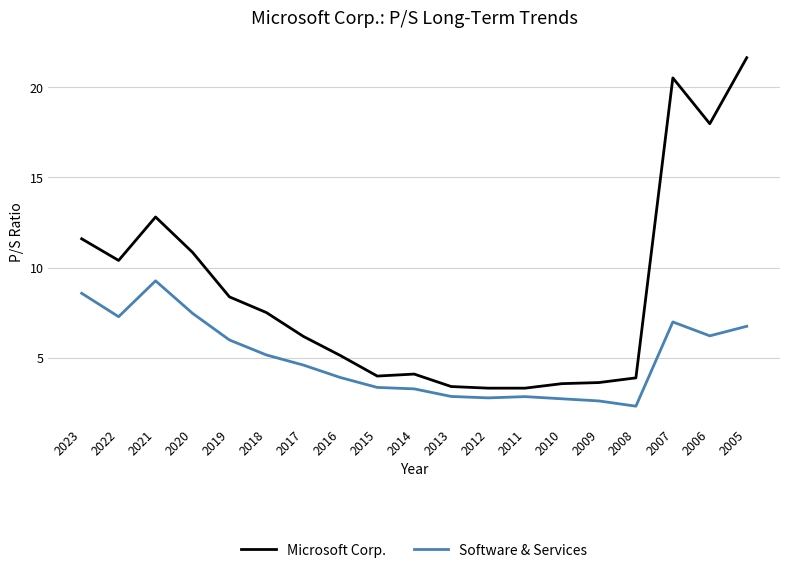

Which series changed the most between 2020 and 2019?

Microsoft Corp.